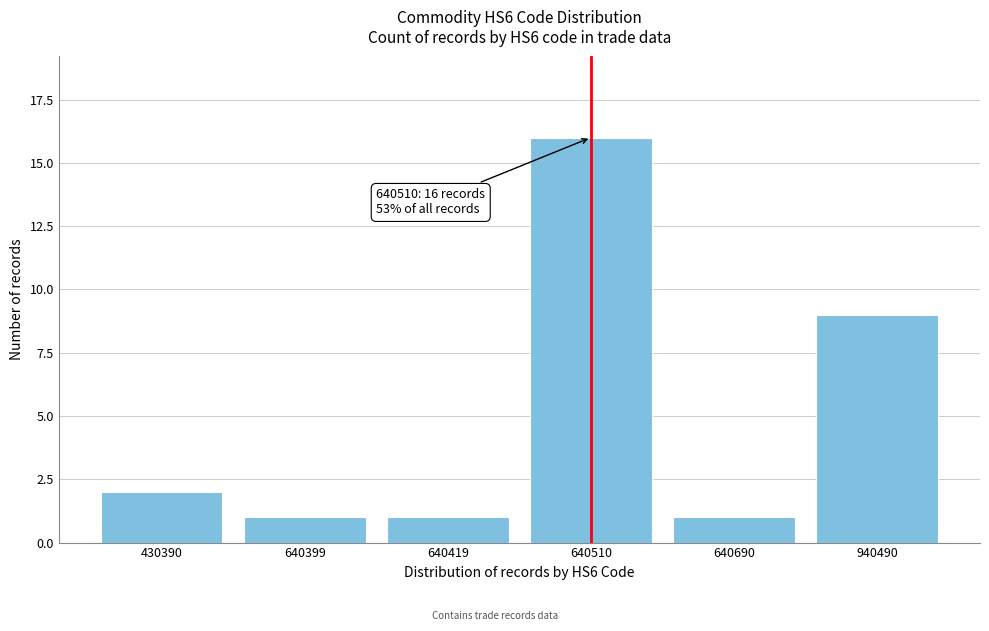

Reading right to left, list all the values displayed in this chart.

9	1	16	1	1	2